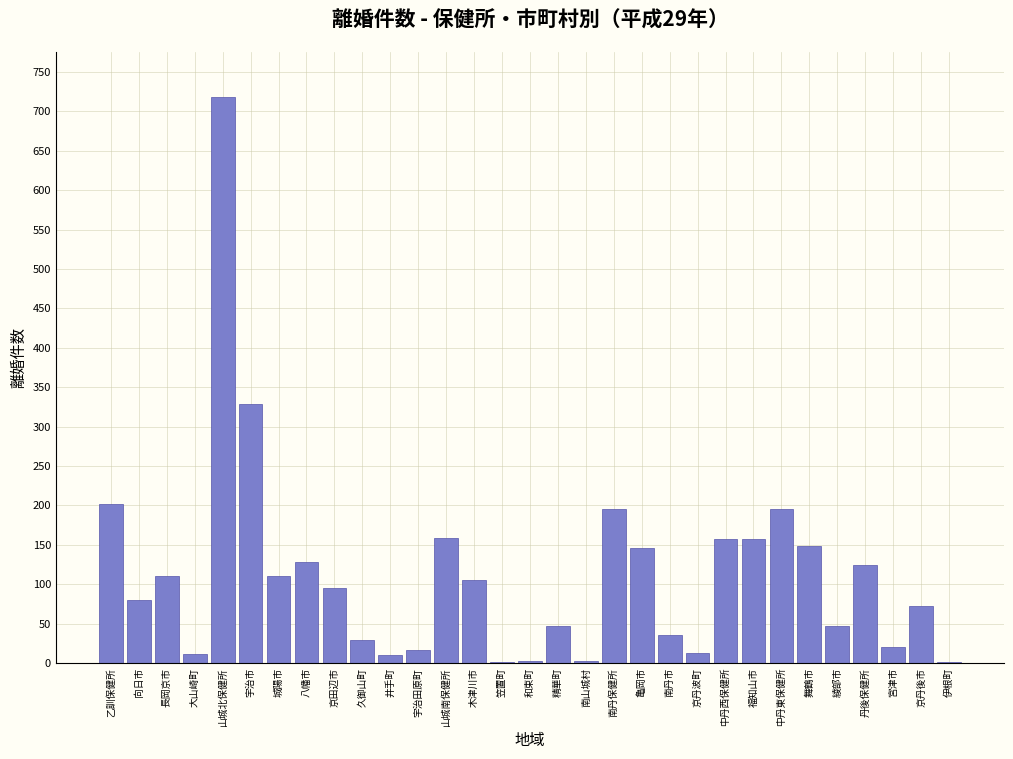

Between 福知山市 and 京田辺市, which is larger?

福知山市